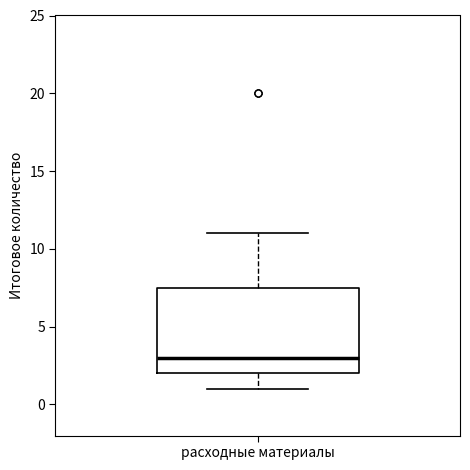

Where does the upper whisker of the box for расходные материалы end on the y-axis? The values are not printed on the chart, so give them approximately, as read against the axis.

11.0